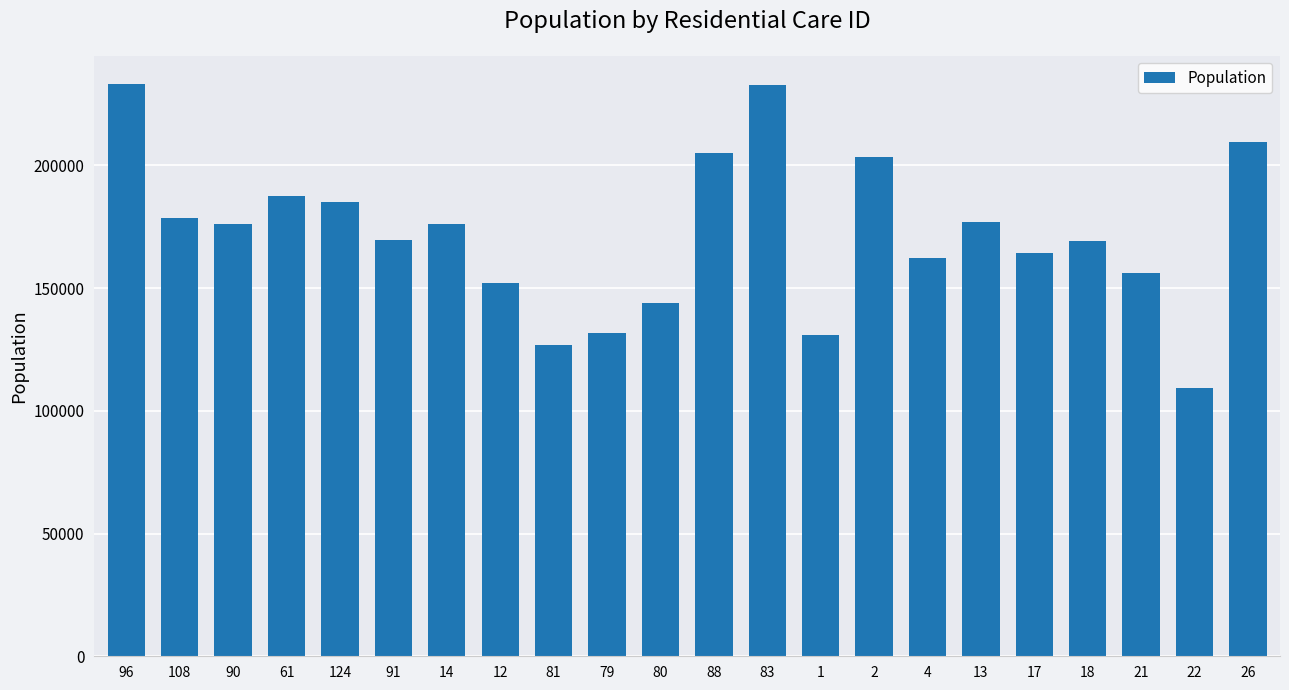

What is the average value?

171855